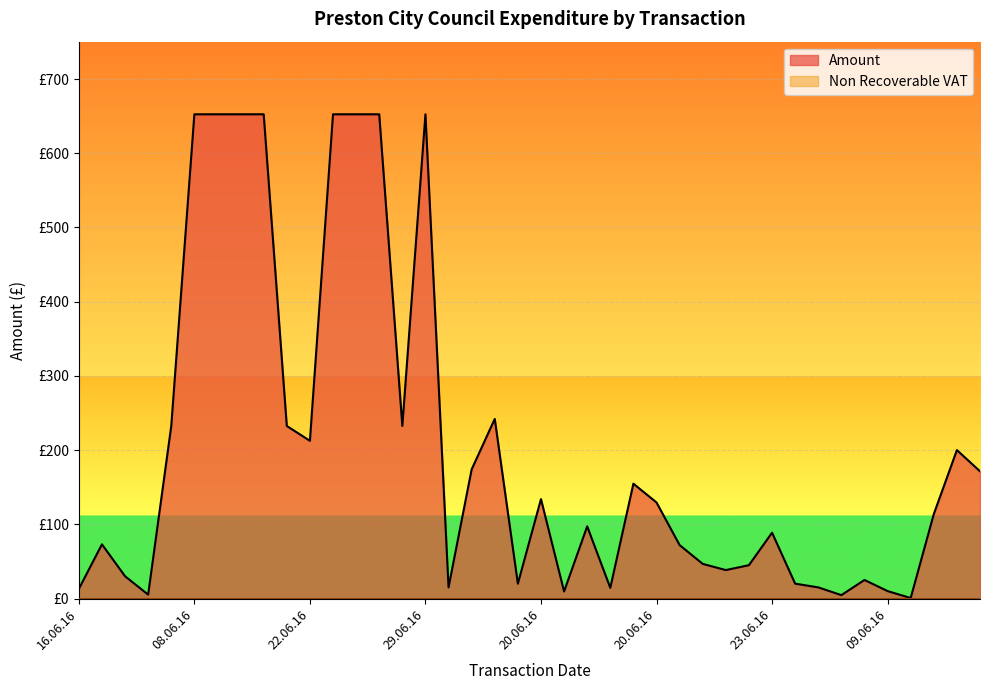

How many lines are shown in the chart?

1